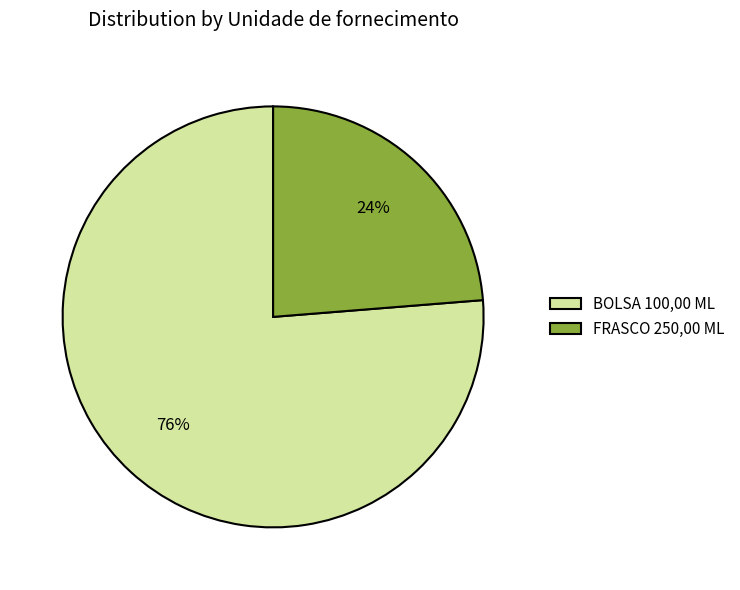

Rank the categories by value from lowest to highest.

FRASCO 250,00 ML, BOLSA 100,00 ML